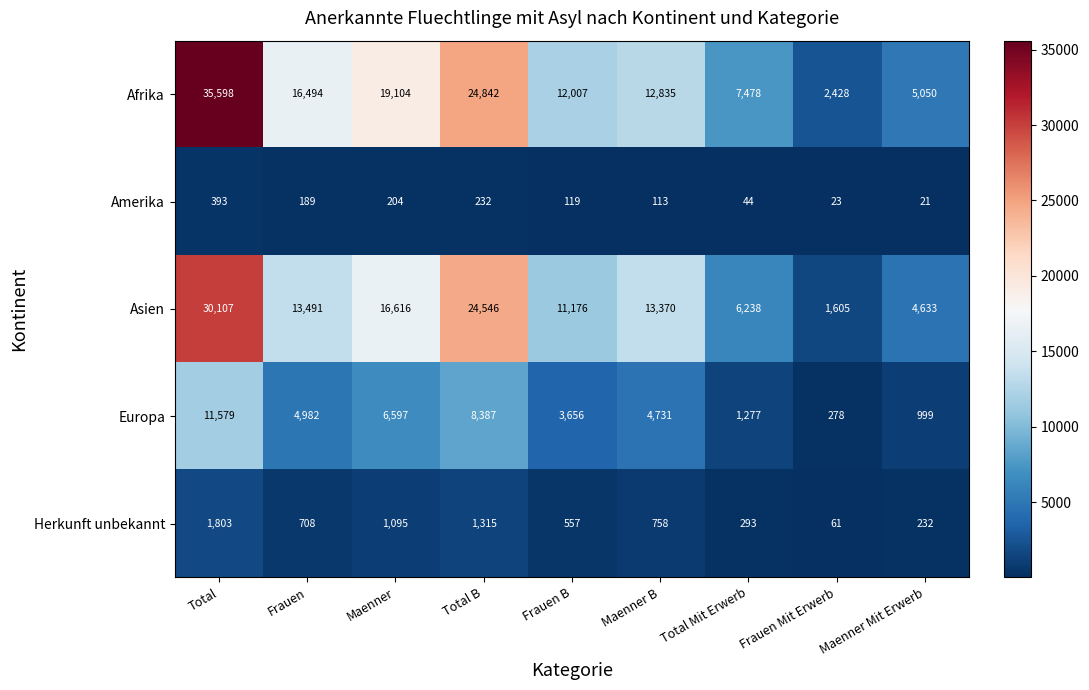

What is the difference between the maximum and minimum values in the Asien series?

28502